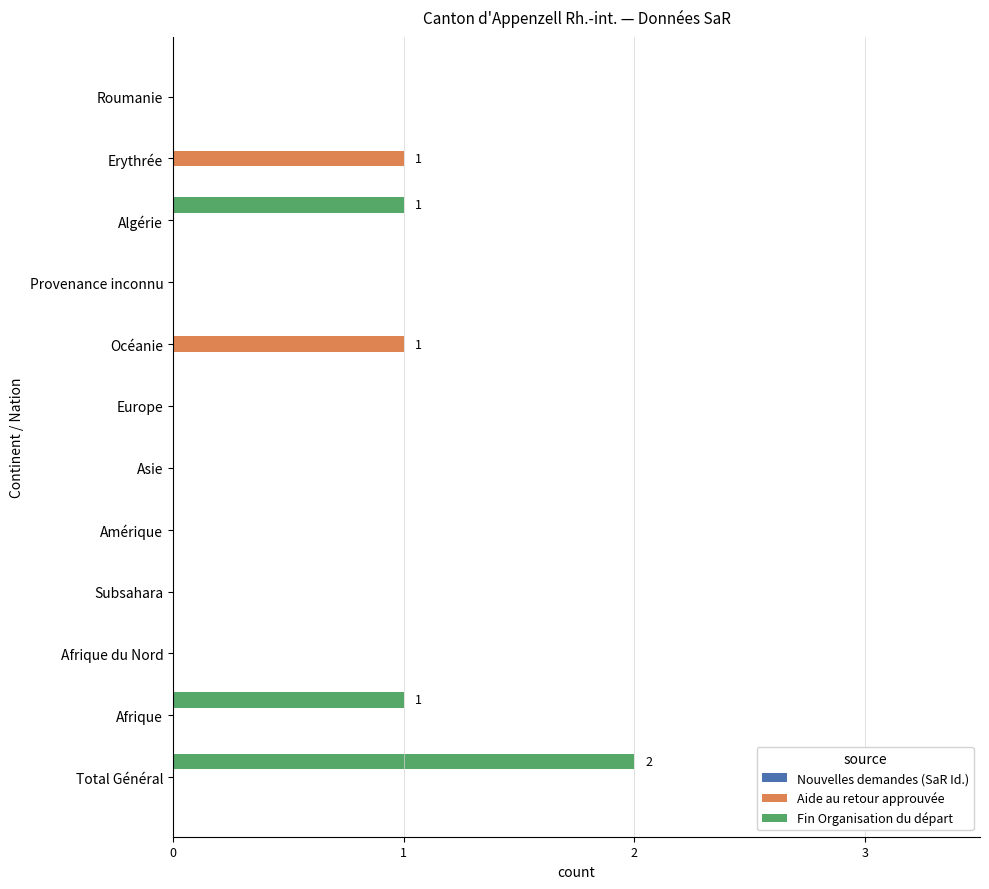

Between Europe and Erythrée, which series saw the biggest shift?

Aide au retour approuvée